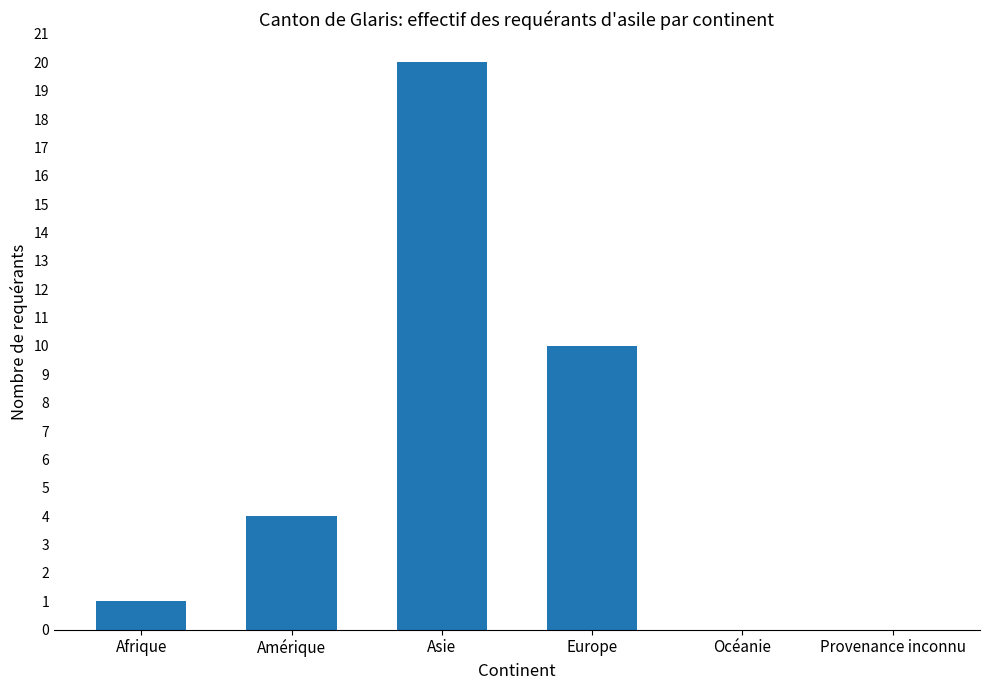

The value at Afrique is 0. True or false?

False